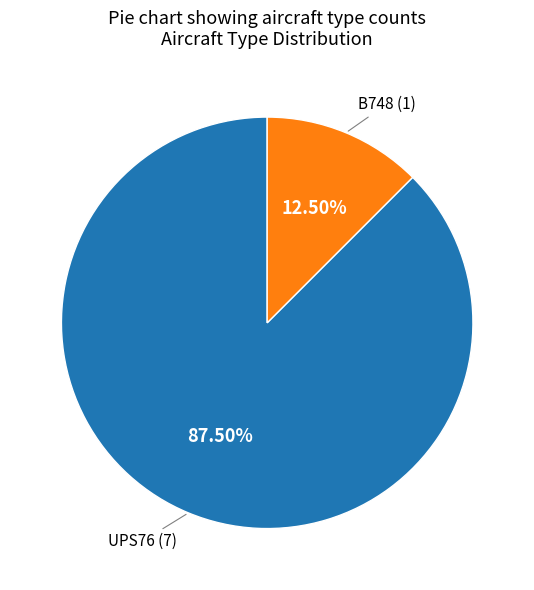

Does any single category account for the majority?

Yes